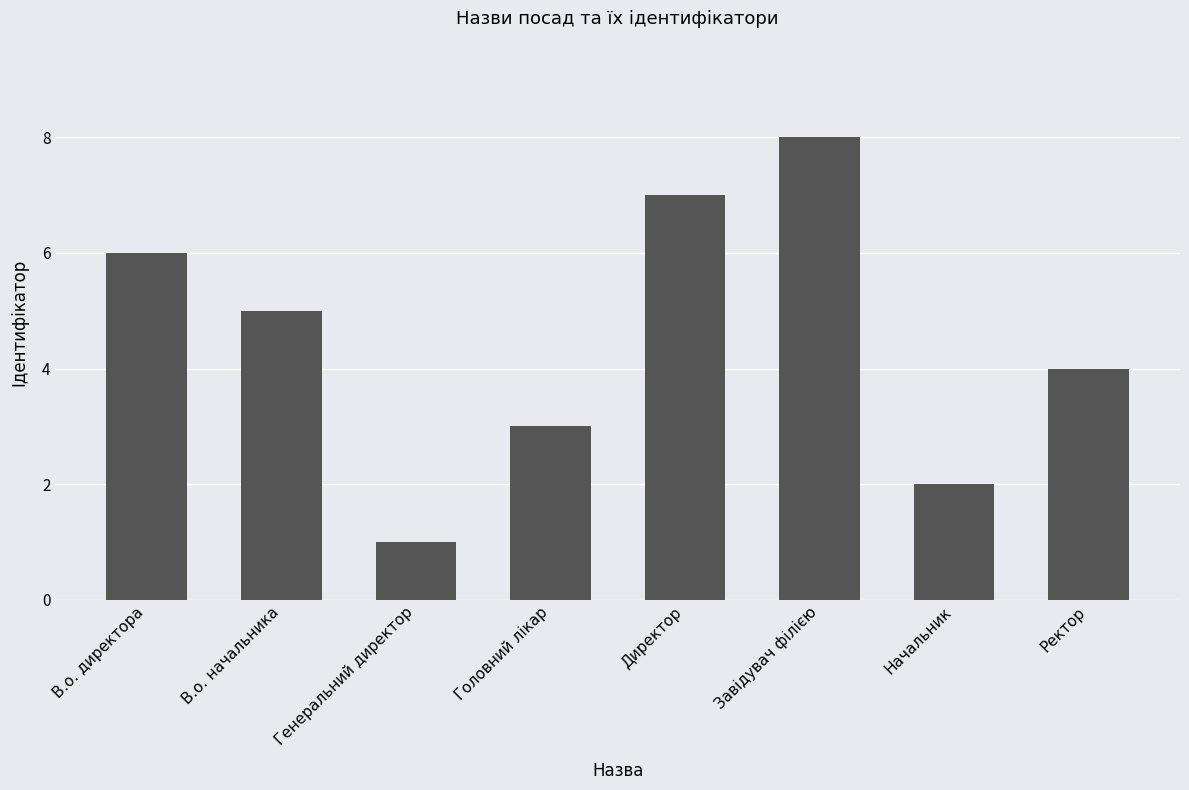

Does the chart contain any negative values?

No